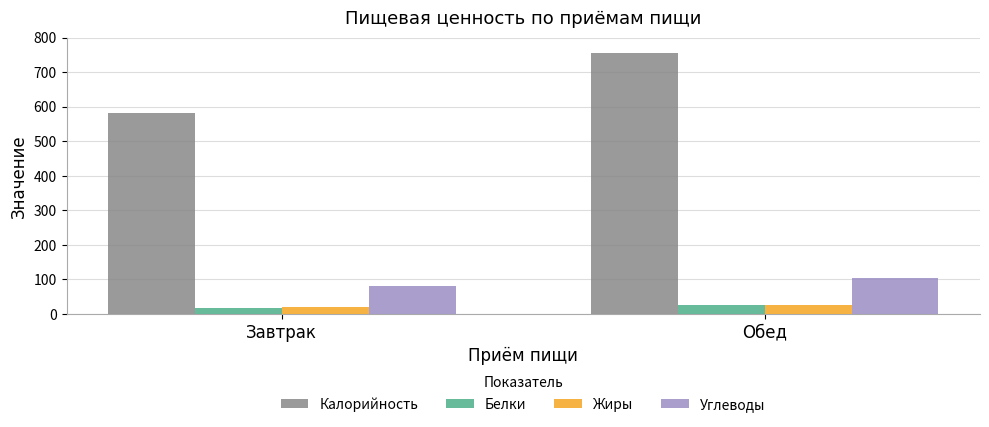

What is the value of the Калорийность bar at the 1st from the left?

582.9